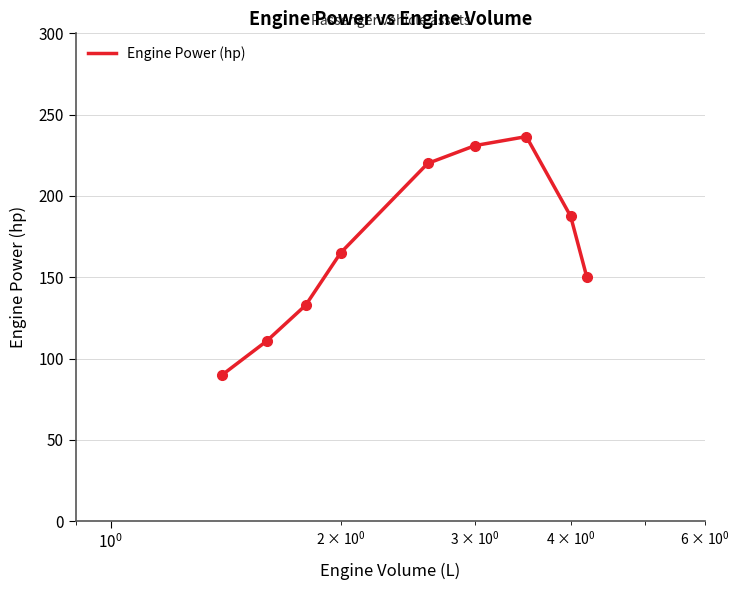

What is the smallest value displayed?

90.0